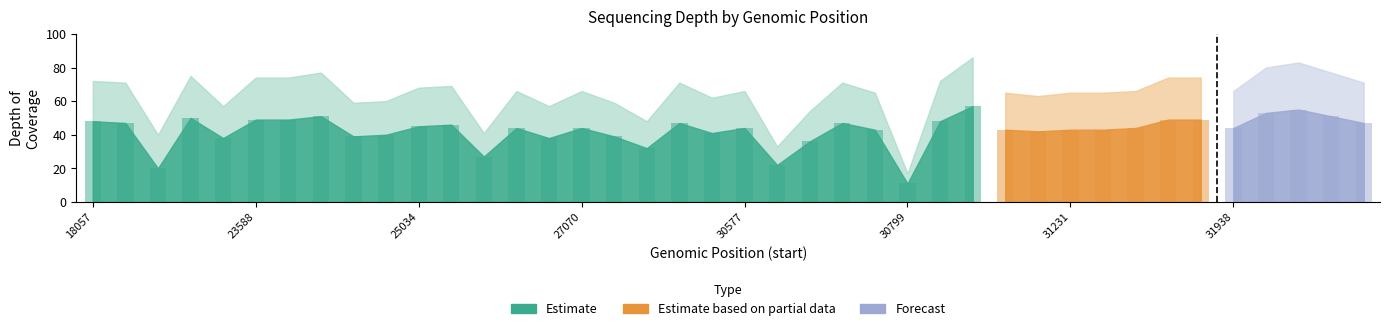

List the labels in order of depth_upper value, smallest first.

116030799, 116029035, 116018917, 116026482, 116027720, 116029440, 116023207, 116026828, 116024501, 116027400, 116024790, 116029993, 116031055, 116030603, 116031022, 116031231, 116031234, 116026565, 116027070, 116030577, 116031490, 116031938, 116025034, 116025634, 116018546, 116028040, 116030251, 116032632, 116018057, 116030885, 116023588, 116023871, 116031598, 116031701, 116022633, 116024178, 116032524, 116032133, 116032198, 116030924